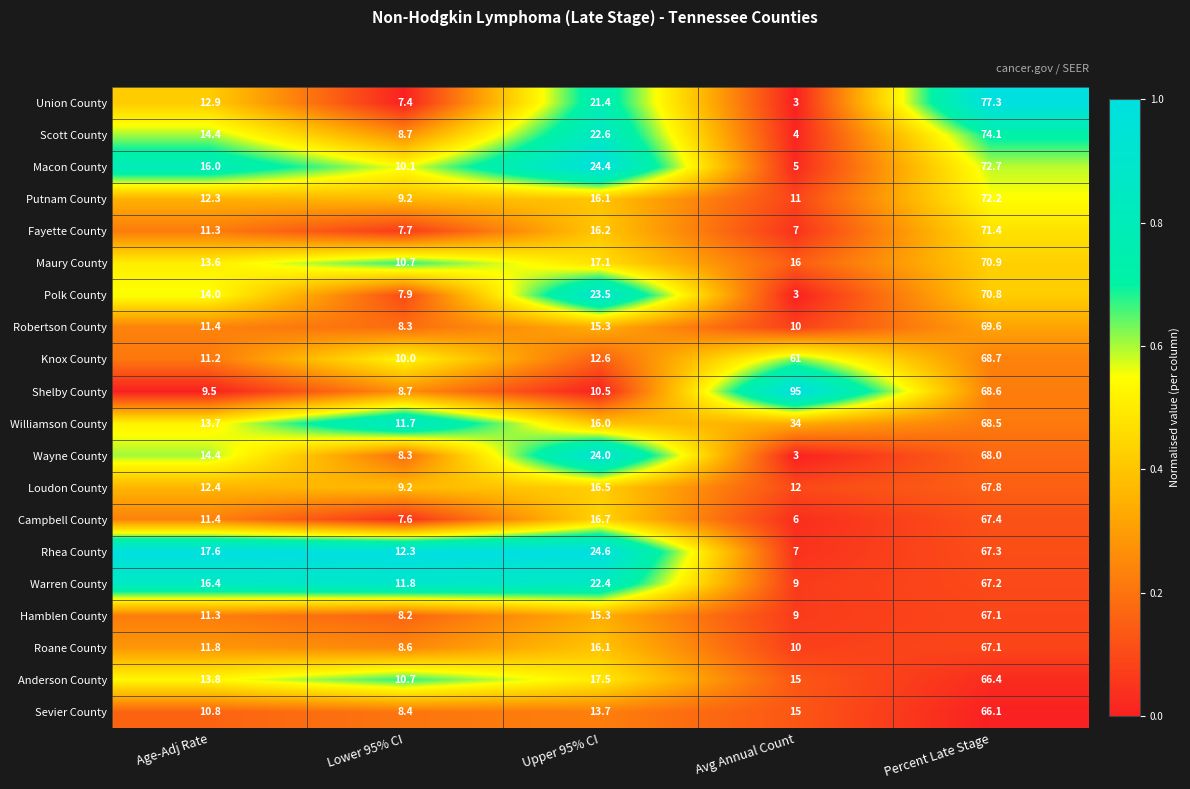

What is the difference between the Scott County values at Upper 95% CI and Age-Adj Rate?

8.2